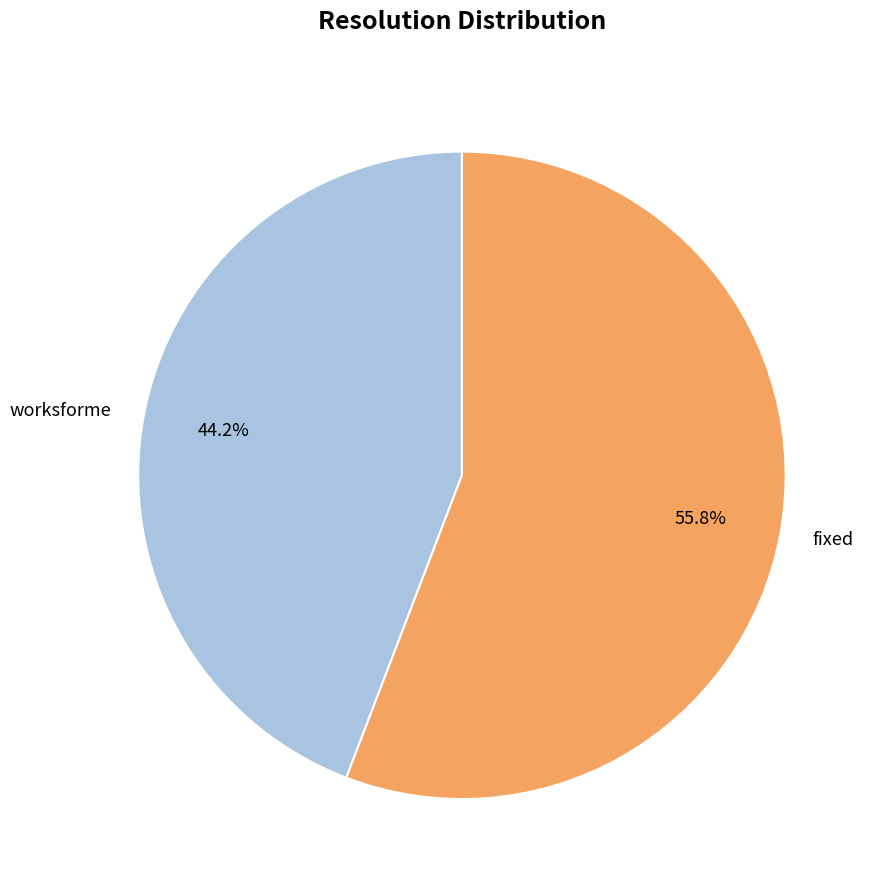

To the nearest percent, what is the difference between the largest and smallest slice percentages?

12%